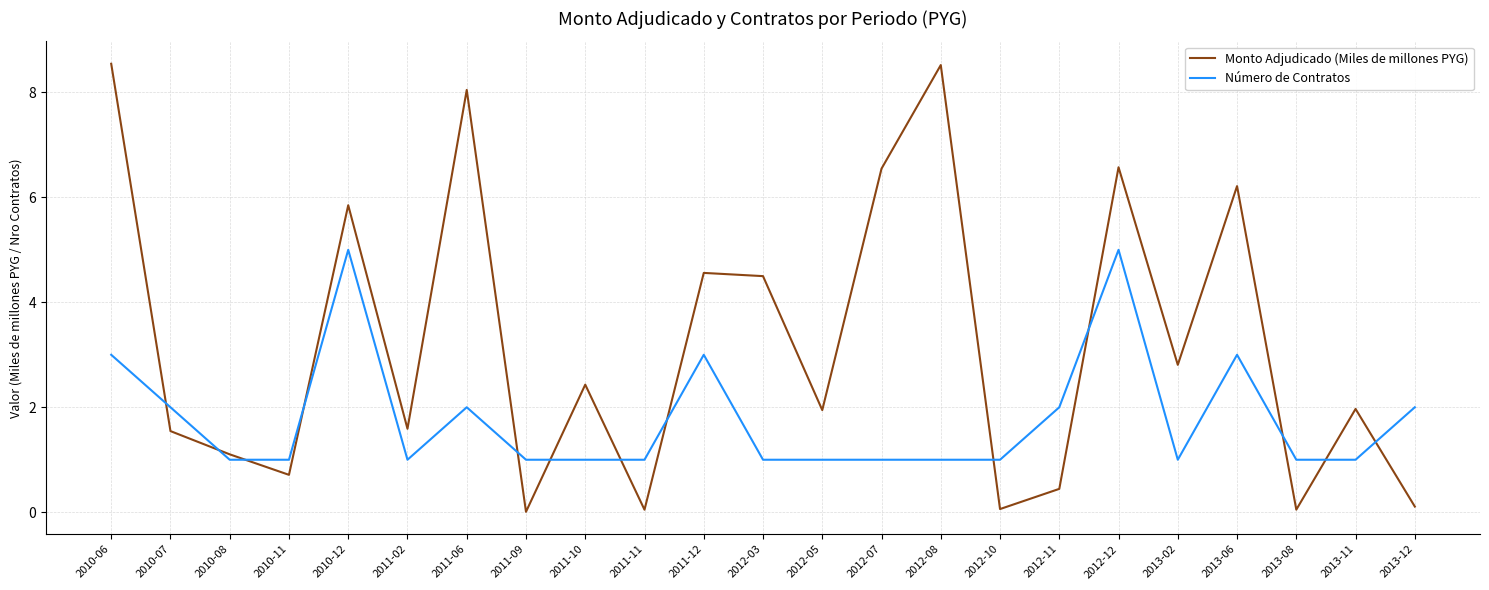

Where do Monto Adjudicado (Miles de millones PYG) and Número de Contratos first cross each other?

2010-06 and 2010-07